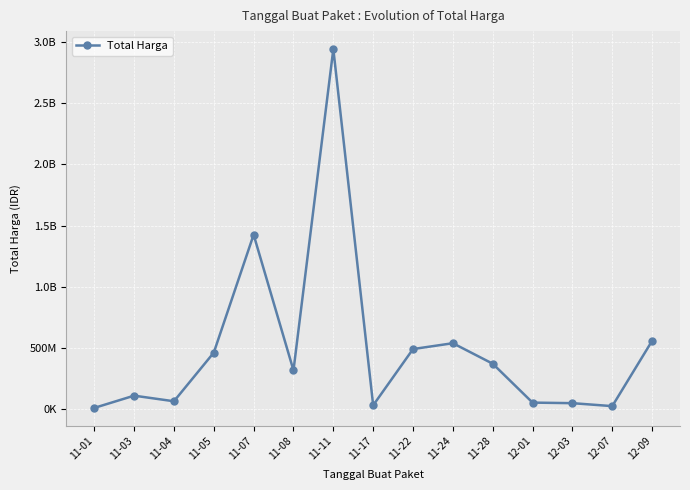

At which category does the data reach its first local peak?

11-03